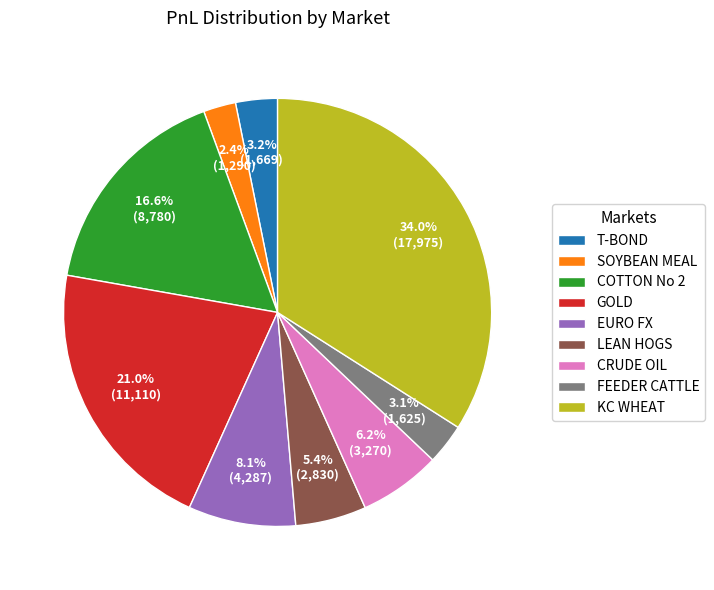

How many slices are in this pie chart?

9